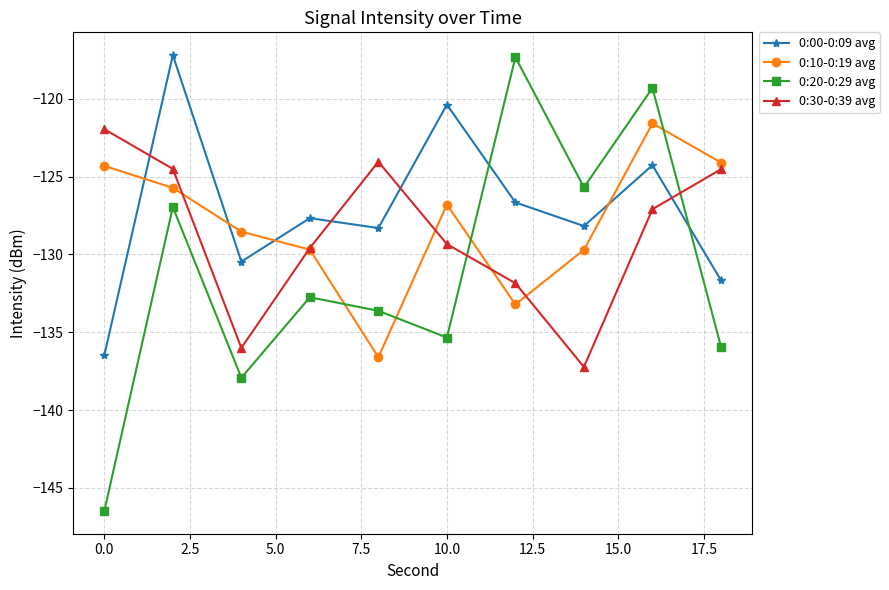

At how many categories does at least one series exceed -143?

10